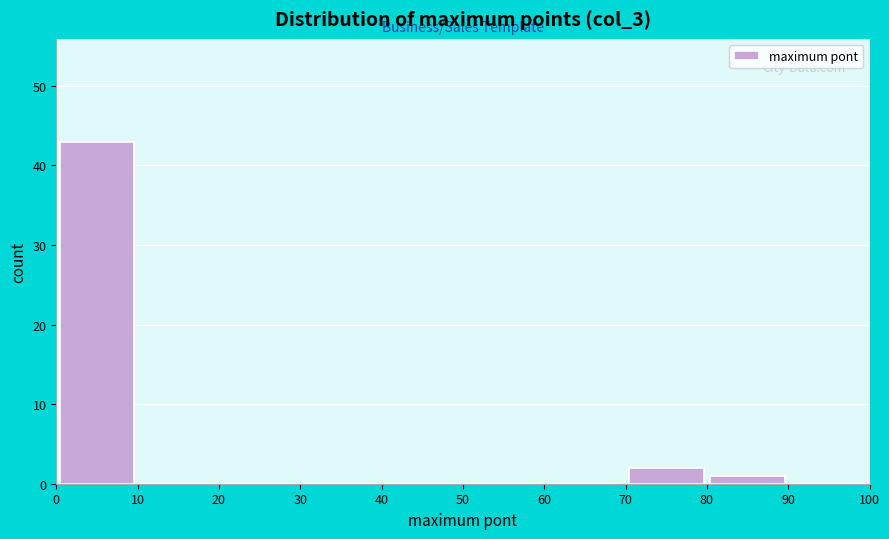

Reading left to right, list every bar in this chart as the range it spans on the x-axis followed by its height. The values are not printed on the chart, so give them approximately, as read against the axis.

0 to 10: 43
10 to 20: 0
20 to 30: 0
30 to 40: 0
40 to 50: 0
50 to 60: 0
60 to 70: 0
70 to 80: 2
80 to 90: 1
90 to 100: 0